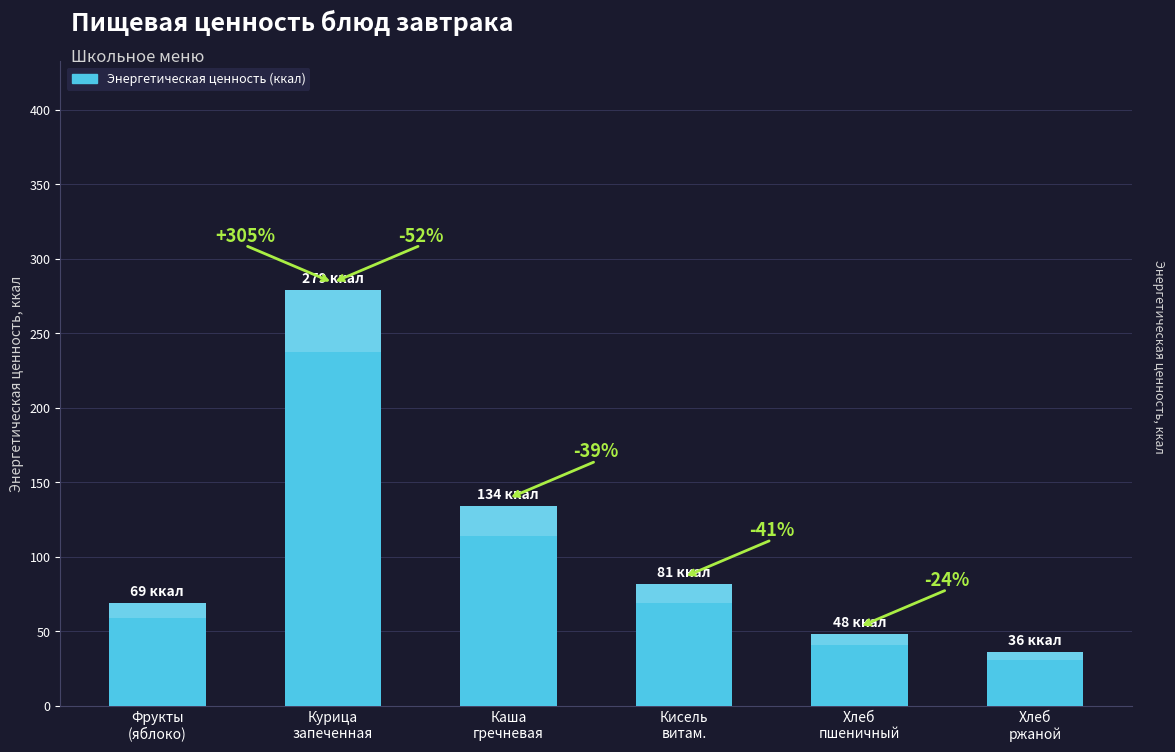

What is the difference between the second highest and minimum values?

98.0